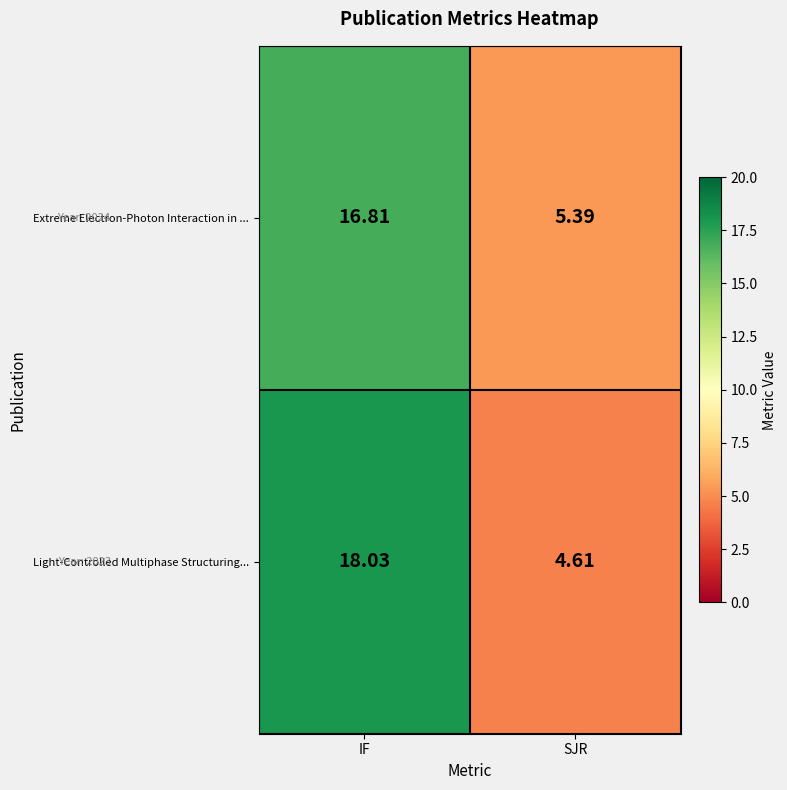

Which series has the largest range (max minus min)?

Light-Controlled Multiphase Structuring...